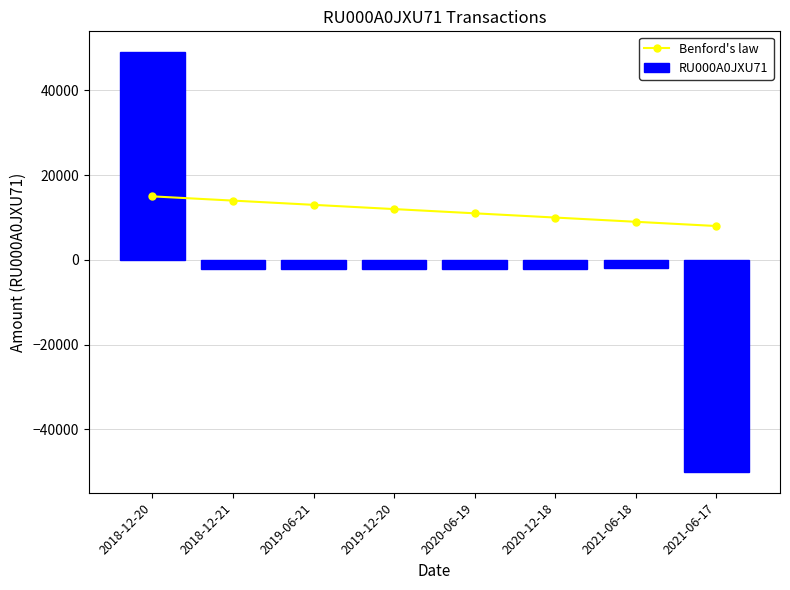

Rank the series by their average value, from highest to lowest.

Benford's law, RU000A0JXU71